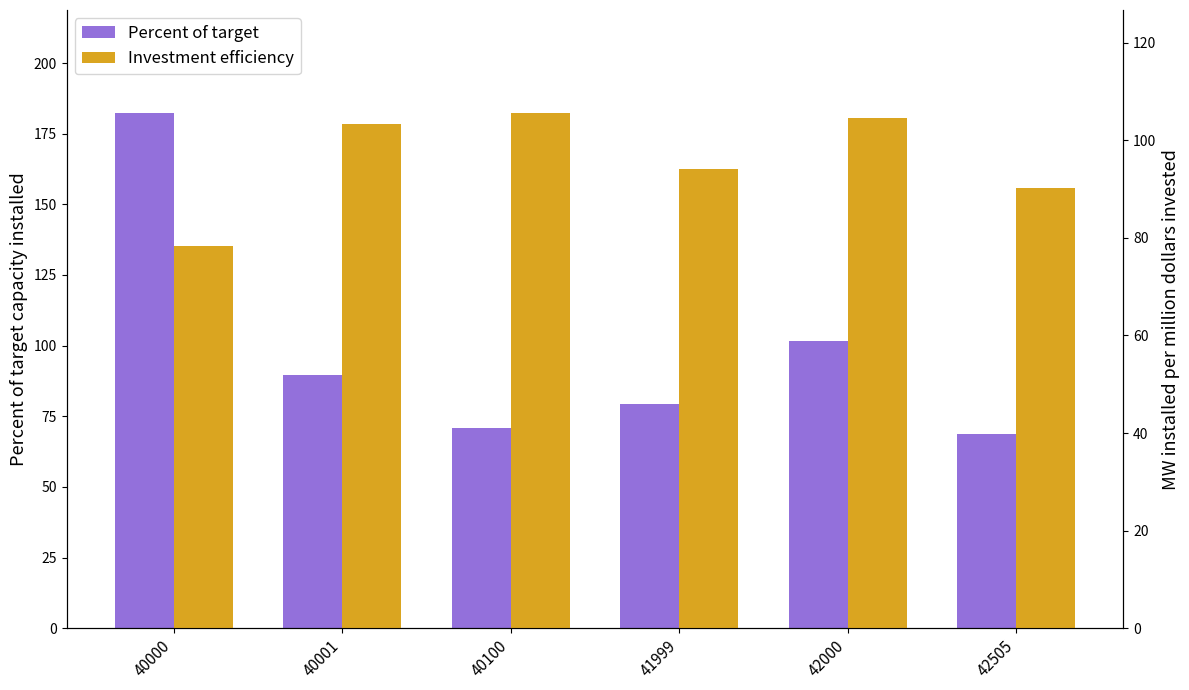

What is the difference between the maximum and minimum values in the Percent of target series?

113.5